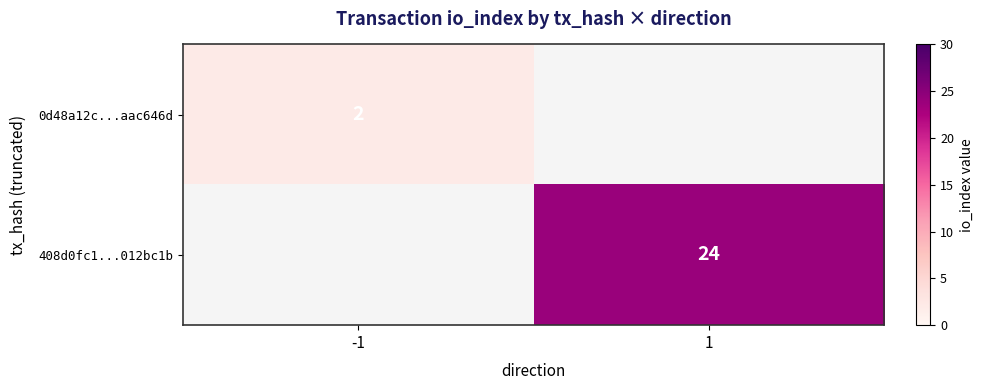

True or false: 0d48a12c...aac646d has a value of 2 at -1.

True